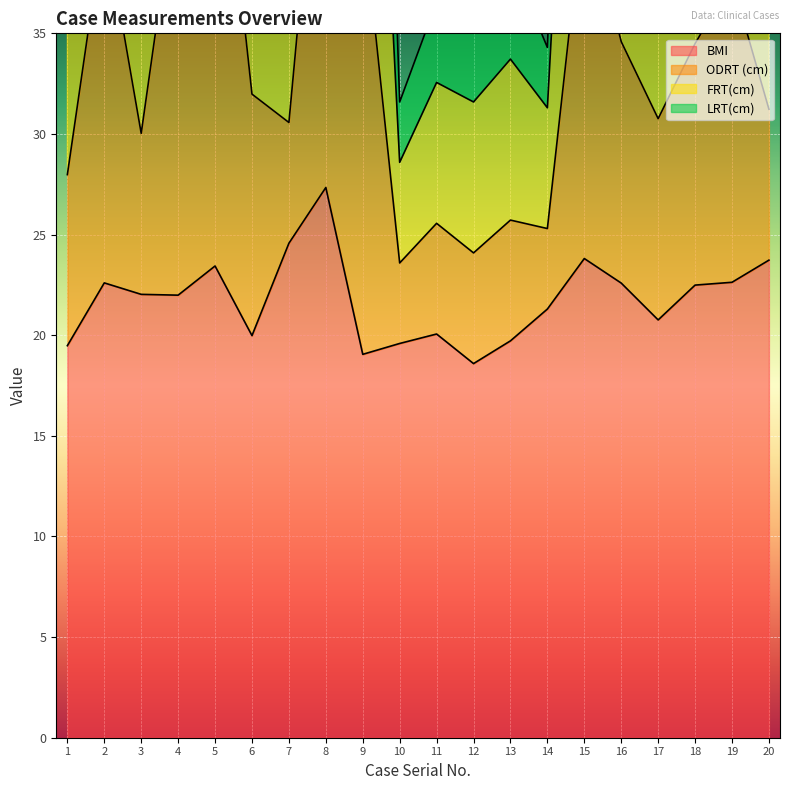

True or false: ODRT (cm) and FRT(cm) cross at least once.

False